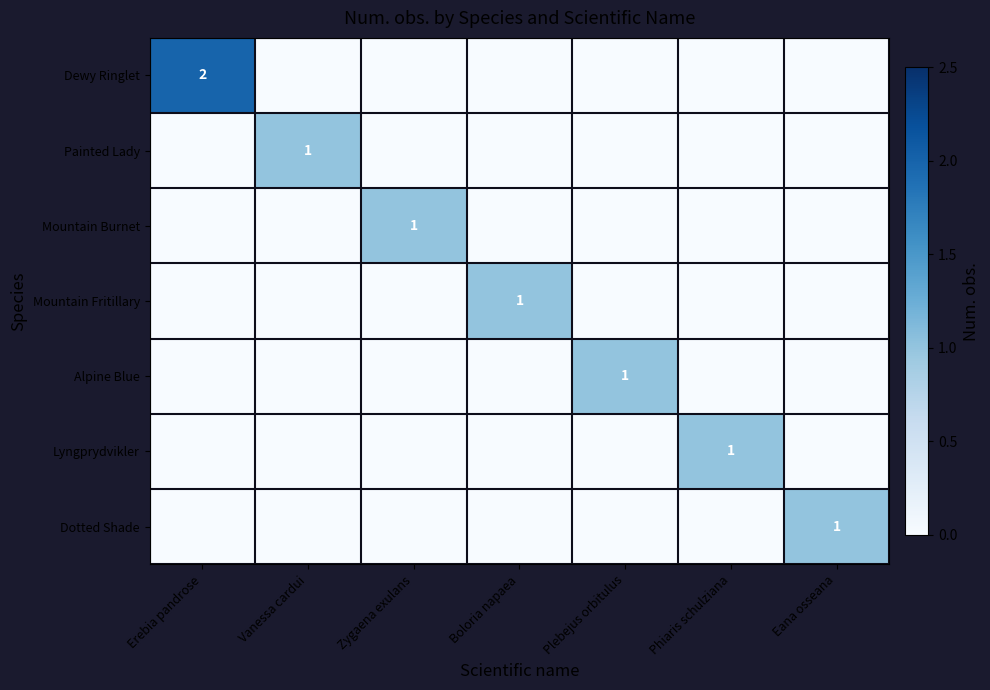

What is the difference between the maximum and minimum values in the Alpine Blue series?

1